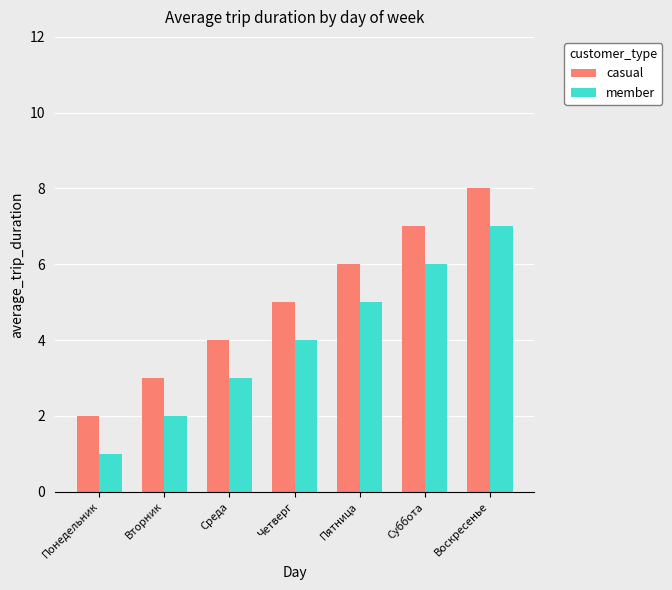

What position from the left is Среда?

3